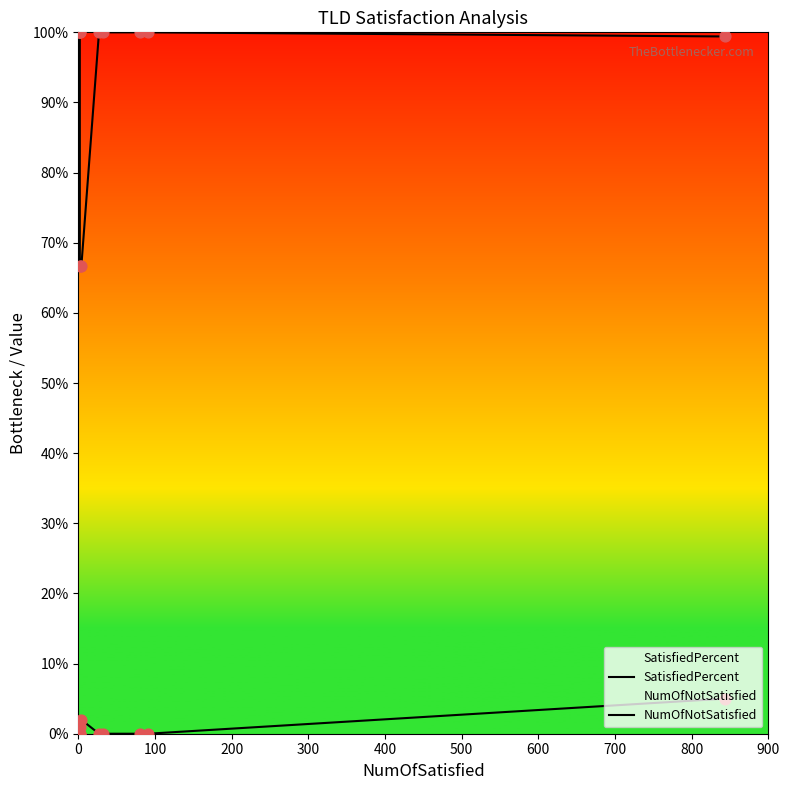

Which series contains the lowest Y value?

NumOfNotSatisfied